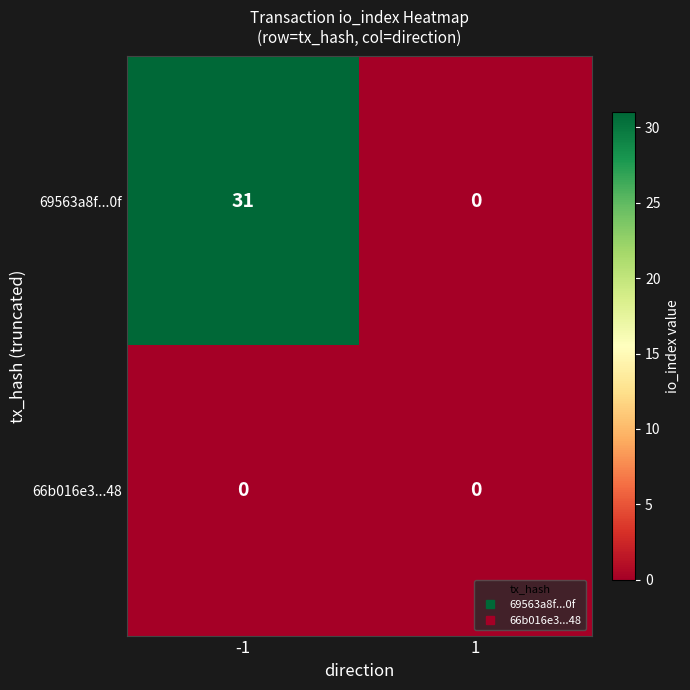

Which series changed the most between -1 and 1?

69563a8f...0f